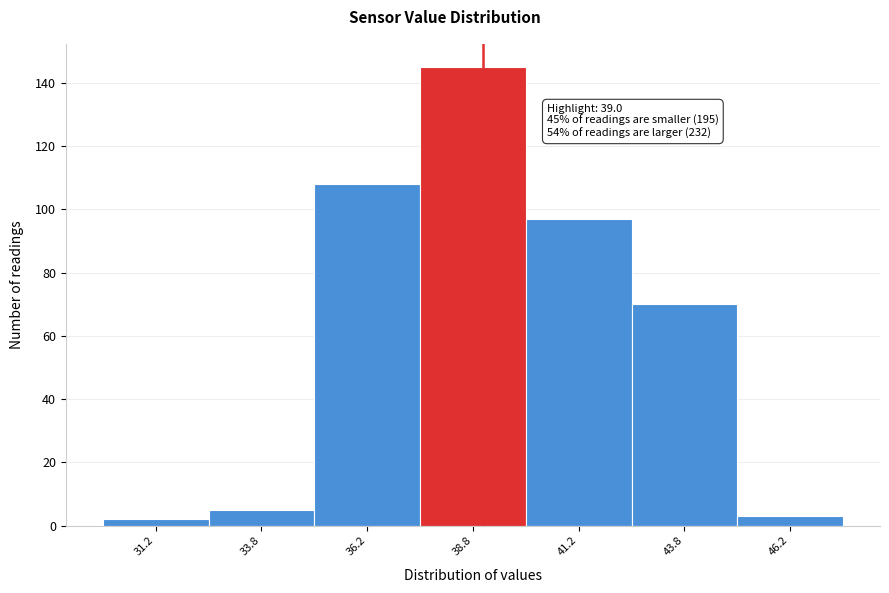

Which range on the x-axis has the tallest bar?

37.5 to 40.0